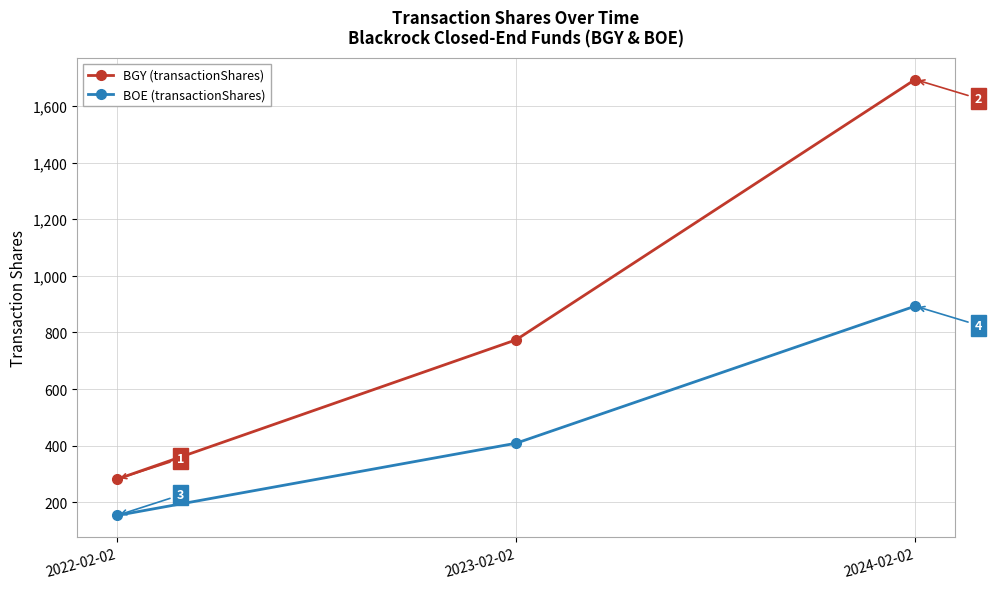

What is the label of the 2nd point from the left?

2023-02-02